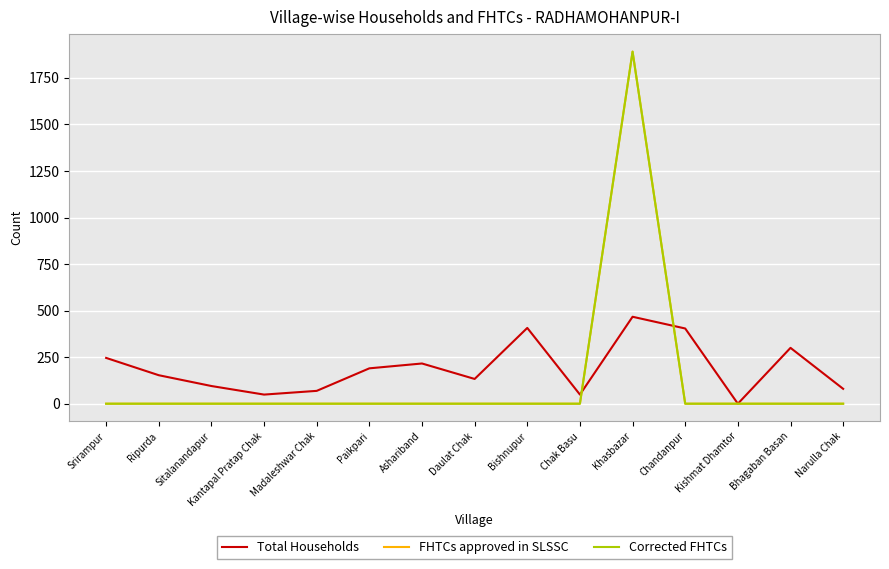

The Total Households series shows 80 at Narulla Chak. True or false?

True